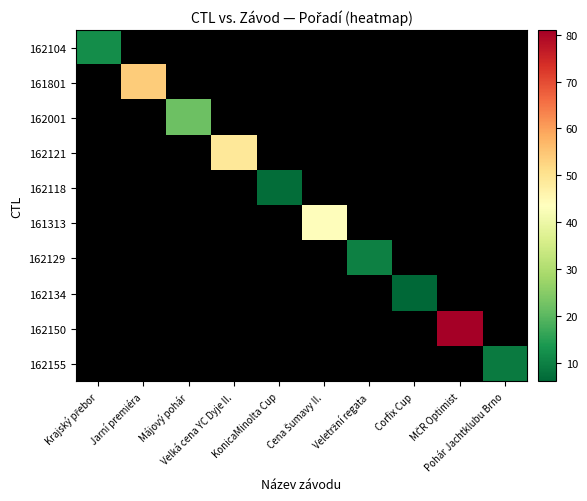

Which has a higher value, Pohár Jachtklubu Brno or Krajský přebor?

Krajský přebor